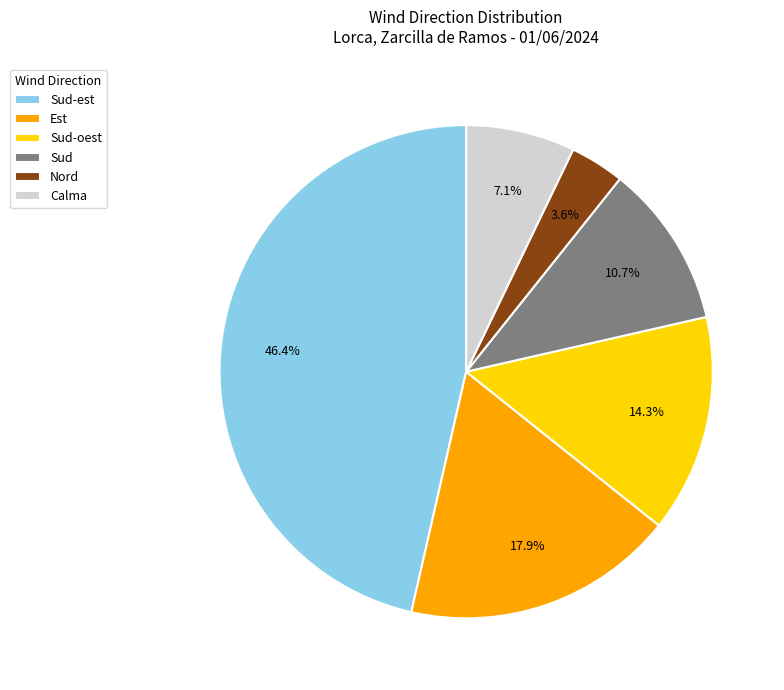

Which has a higher value, Sud or Calma?

Sud